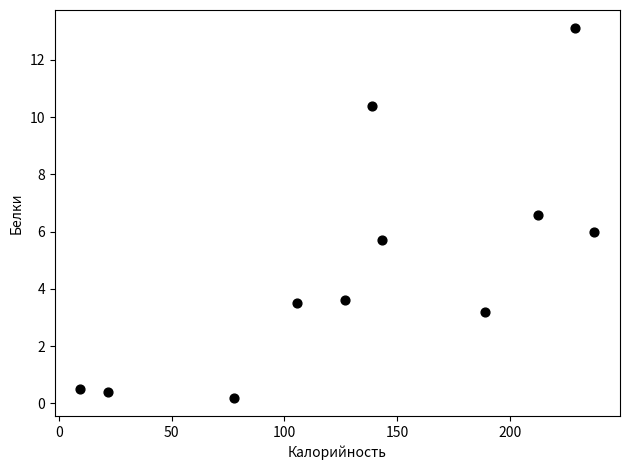

What is the range of Y values (max minus min)?

12.9